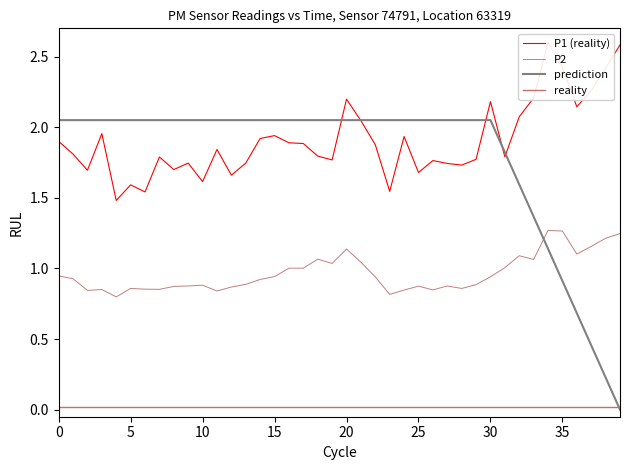

Is the value of P2 at 01:50 greater than the value of P1 at 00:00?

No